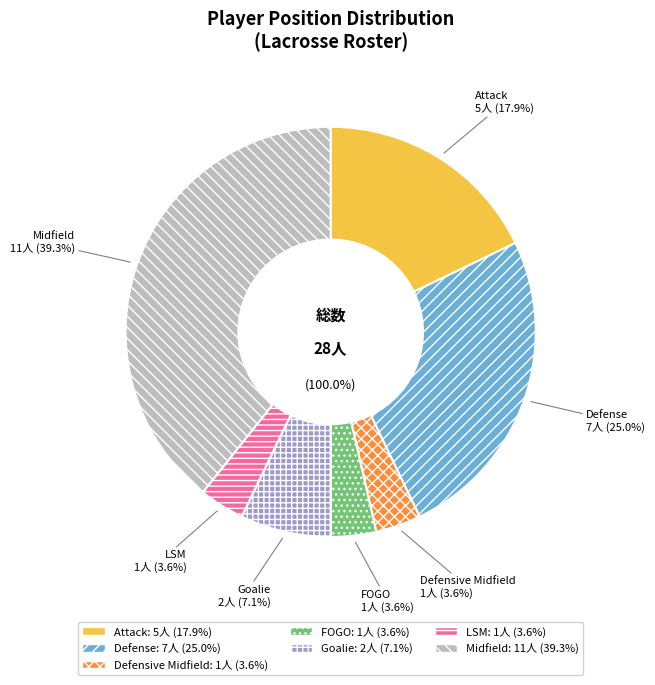

To the nearest percent, what portion does Midfield represent?

39%